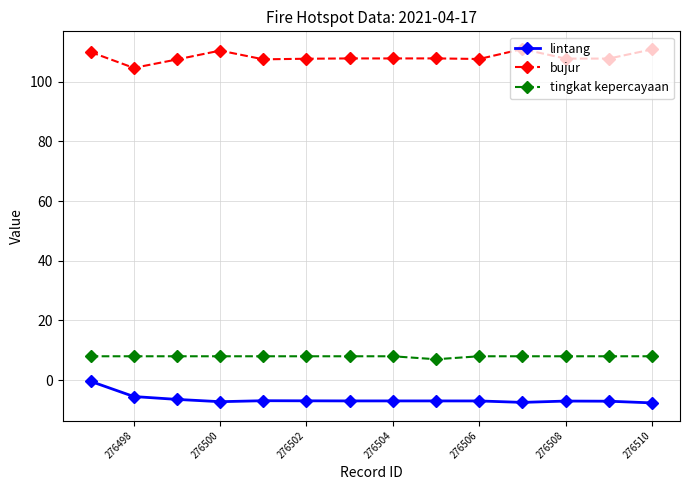

True or false: bujur and tingkat kepercayaan cross at least once.

False